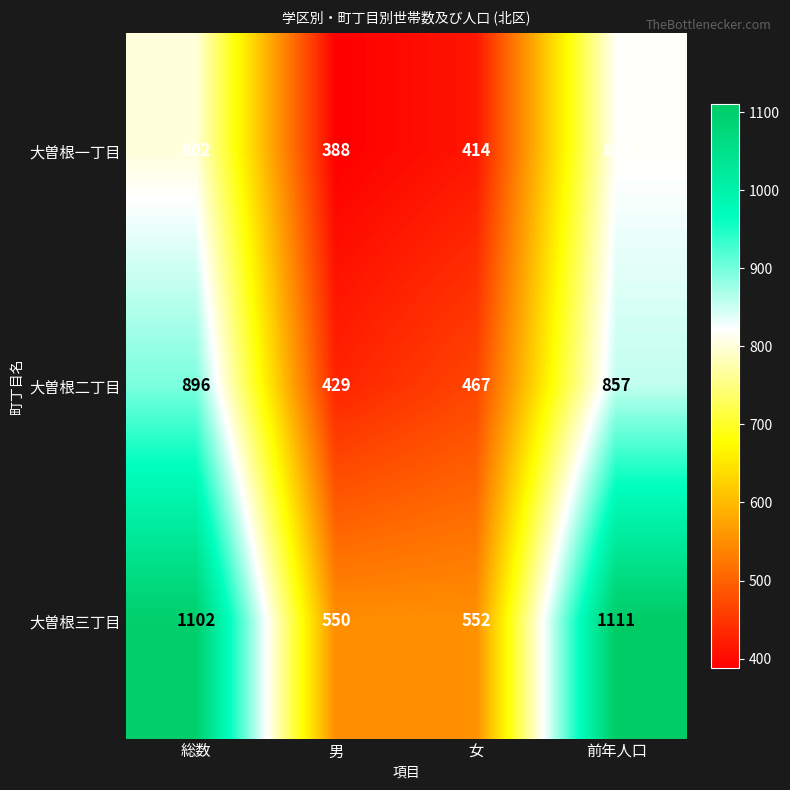

At which category is the sum across all series the highest?

総数